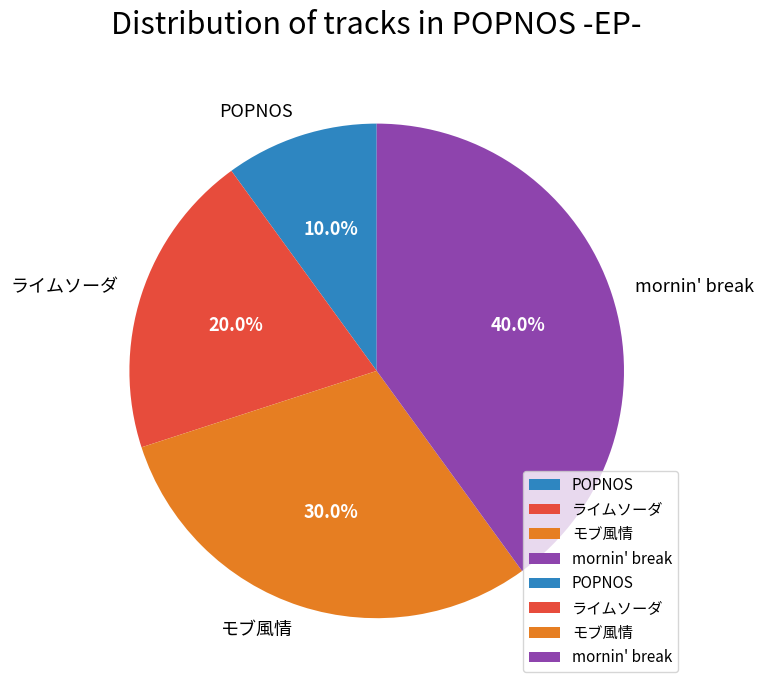

True or false: ライムソーダ accounts for 29% of the total.

False